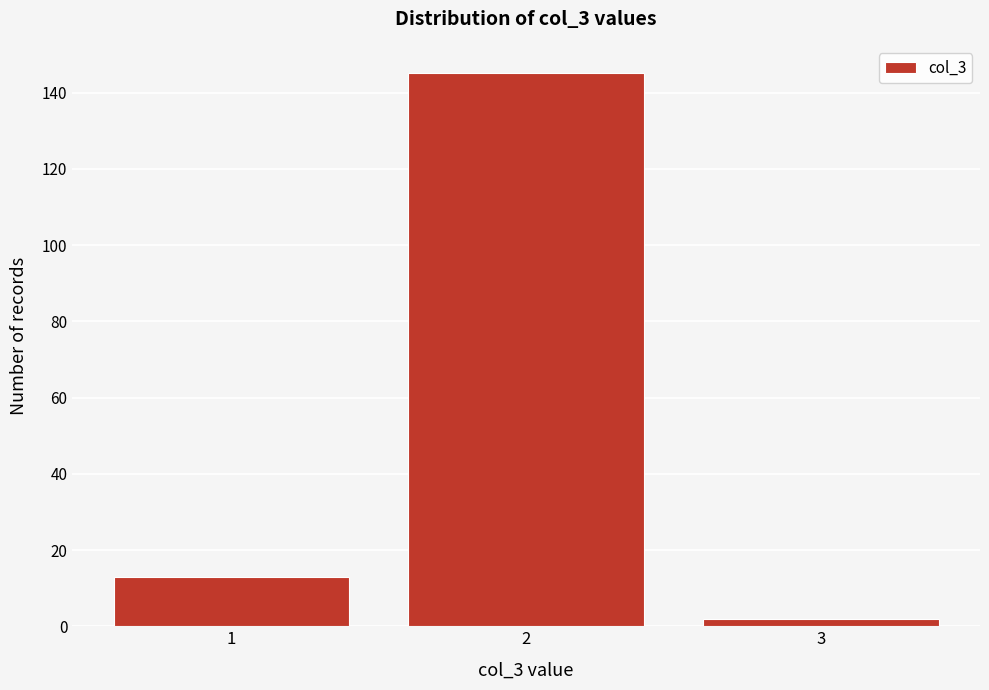

Reading right to left, transcribe all the data shown in this chart.

2	145	13